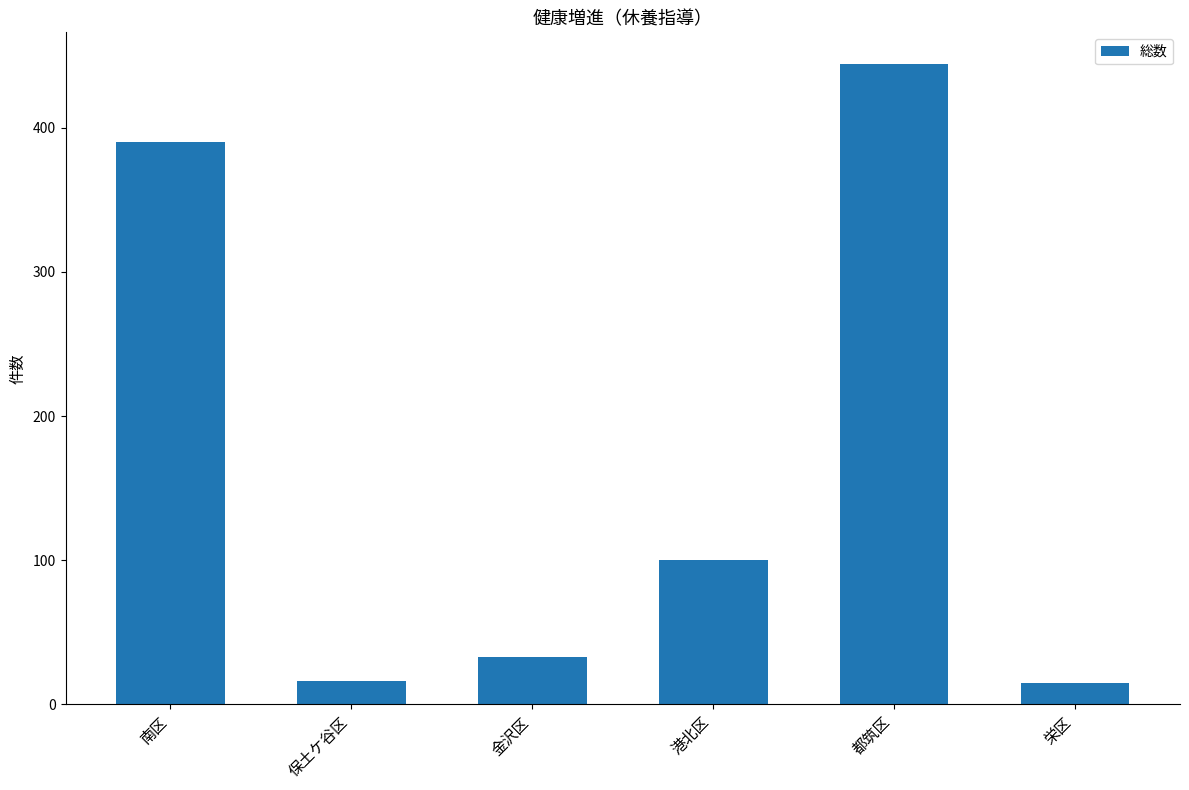

Between 金沢区 and 都筑区, which is larger?

都筑区